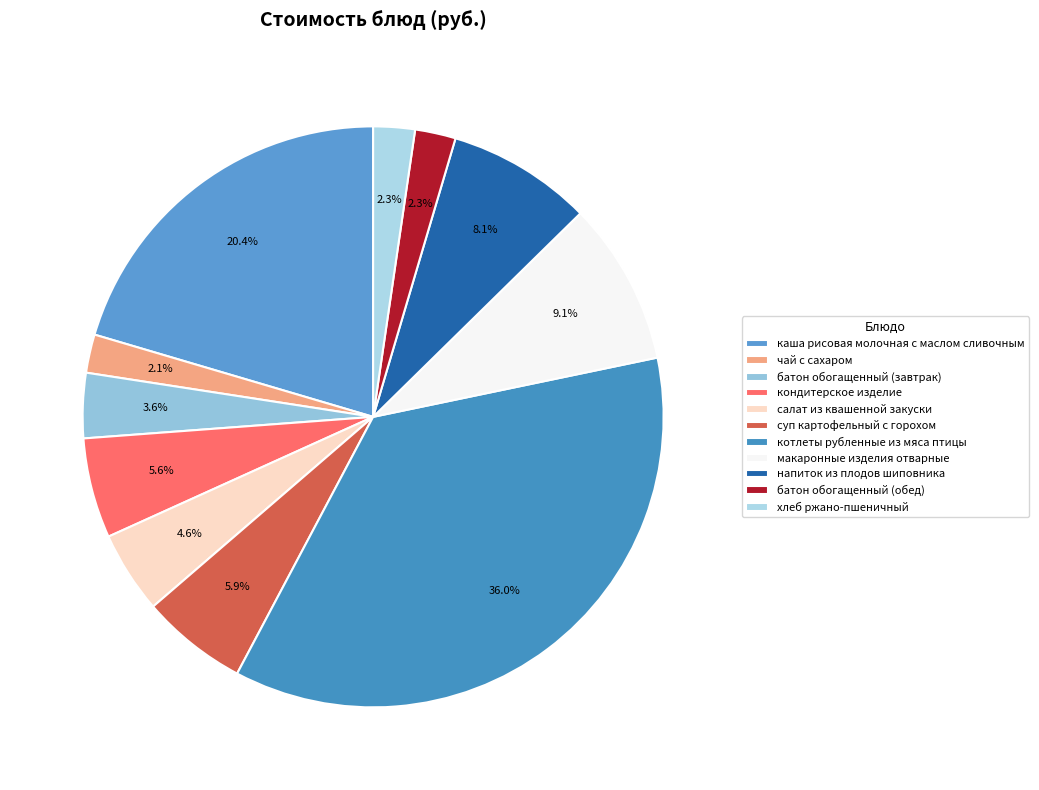

How many segments does this pie chart have?

11